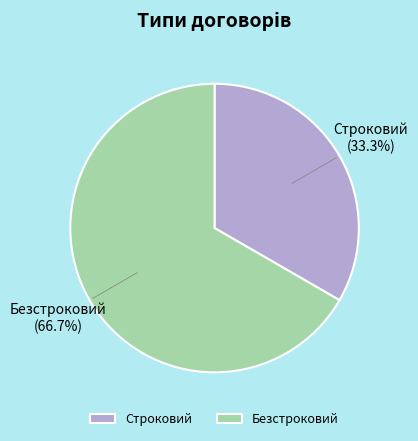

Count the number of slices in the pie.

2